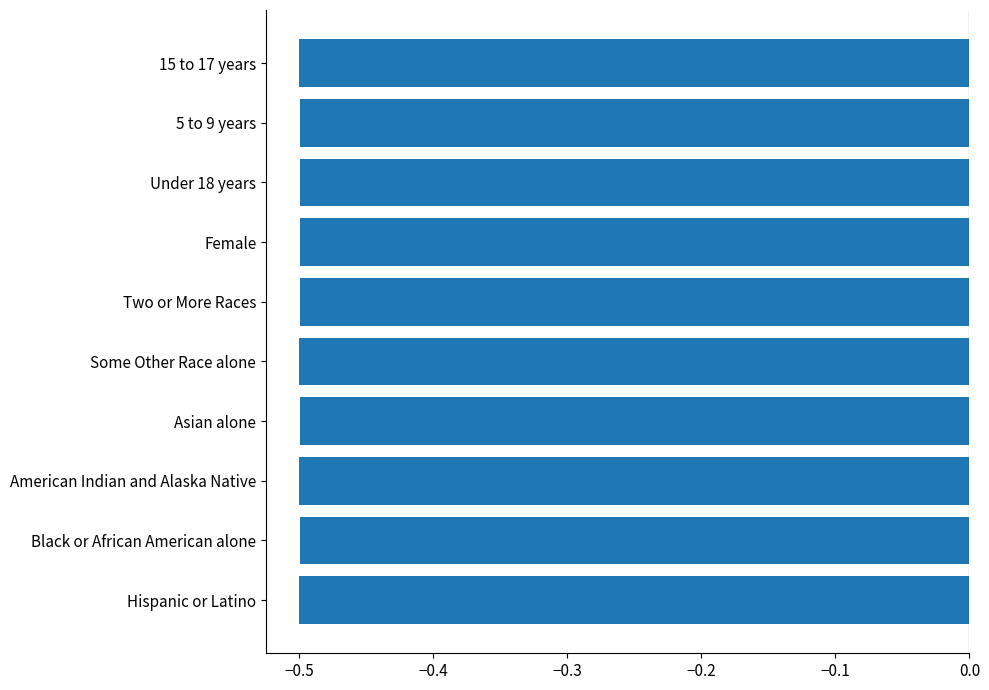

What is the approximate value at Female?

-0.5